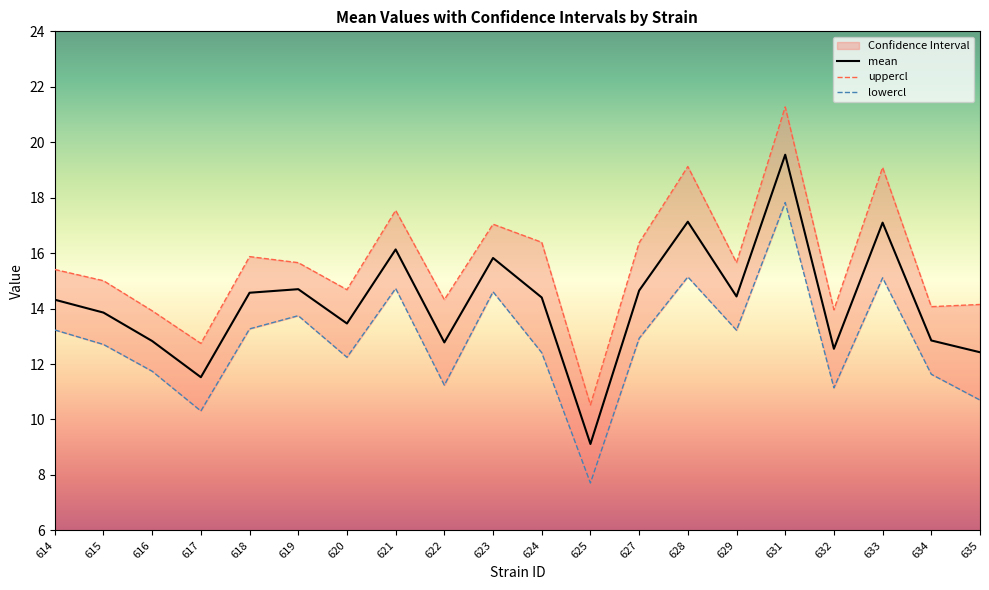

How many interior local peaks does the uppercl series have?

6